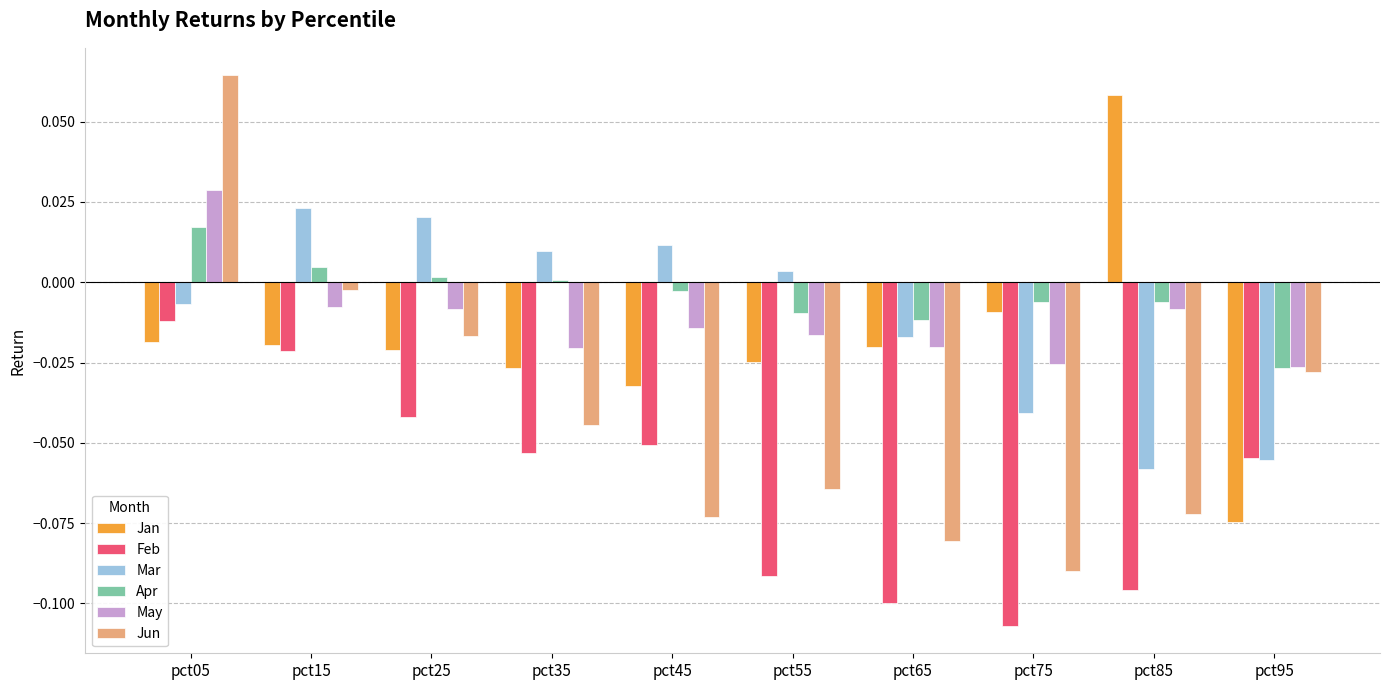

Which category has the highest value in the May series?

pct05